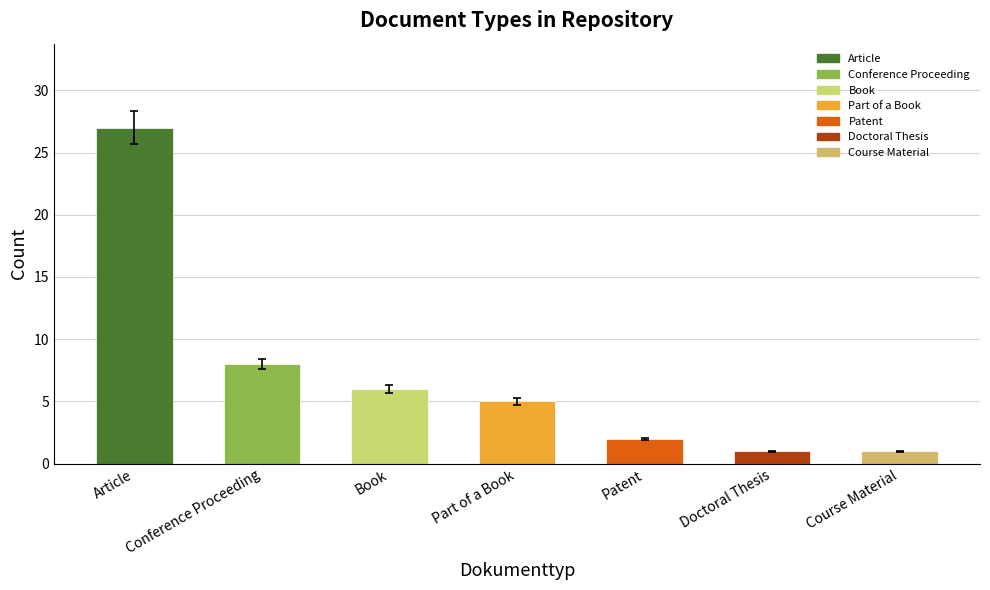

How many data points are above 4?

4